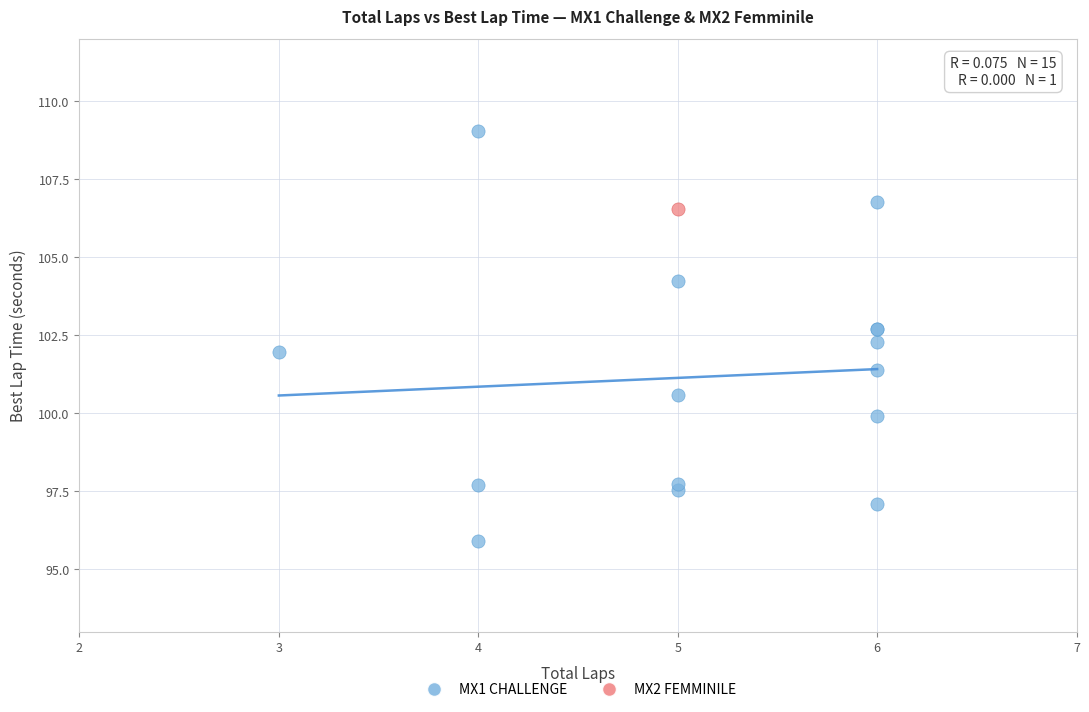

What are all the series names shown in the legend?

MX1 CHALLENGE, MX2 FEMMINILE